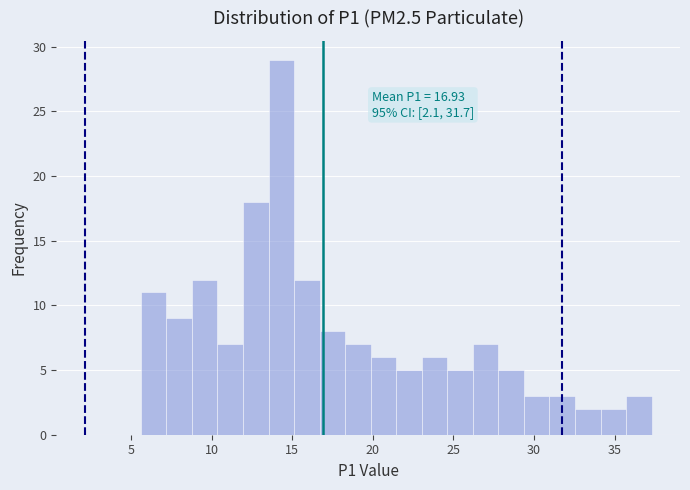

Read against the x-axis, roughly where is the centre of the tallest bar?

14.5